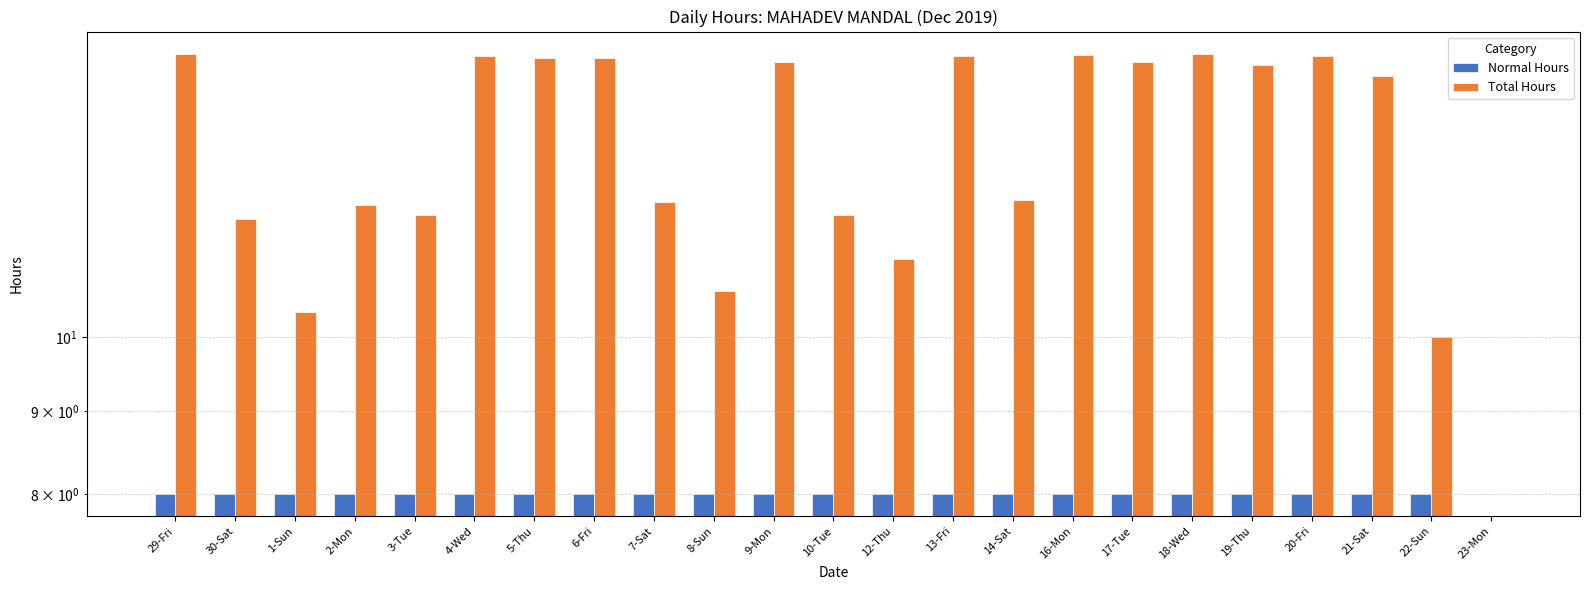

What is the maximum value for Normal Hours?

8.0